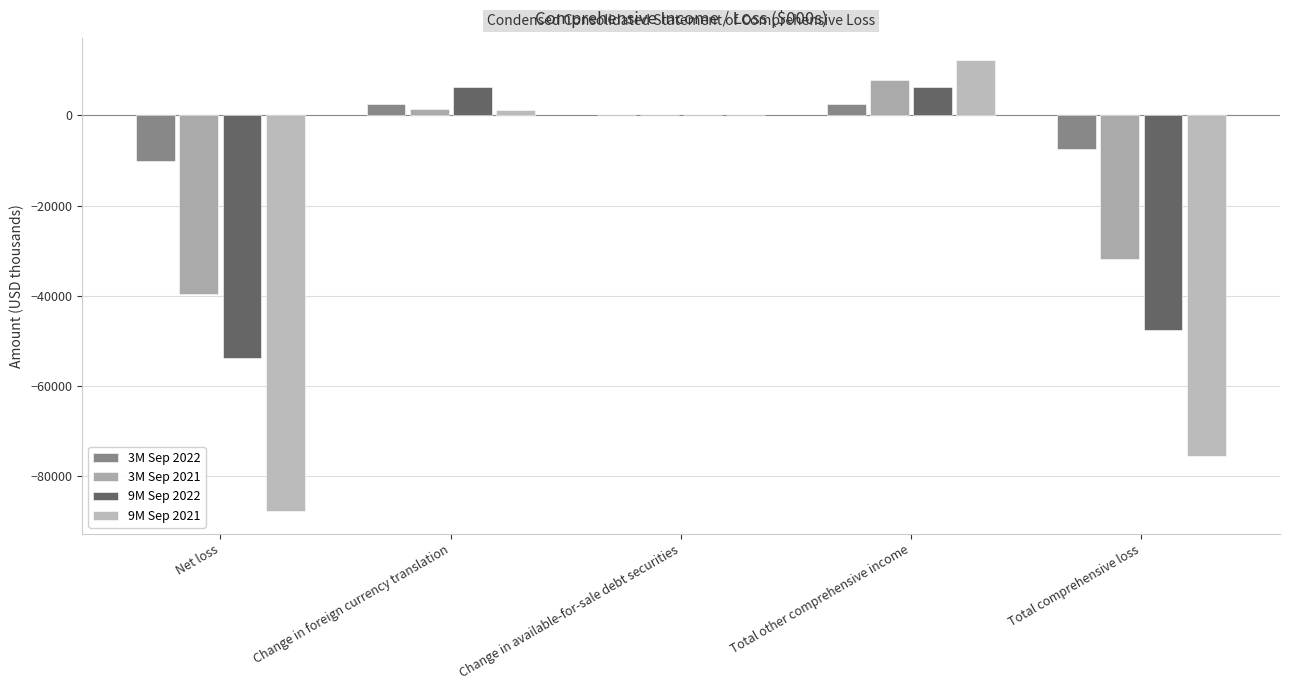

Reading left to right, transcribe all the data shown in this chart.

3M Sep 2022: Net loss=-10108	Change in foreign currency translation=2644	Change in available-for-sale debt securities=0	Total other comprehensive income=2644	Total comprehensive loss=-7464
3M Sep 2021: Net loss=-39675	Change in foreign currency translation=1452	Change in available-for-sale debt securities=72	Total other comprehensive income=7916	Total comprehensive loss=-31759
9M Sep 2022: Net loss=-53896	Change in foreign currency translation=6255	Change in available-for-sale debt securities=38	Total other comprehensive income=6293	Total comprehensive loss=-47603
9M Sep 2021: Net loss=-87893	Change in foreign currency translation=1101	Change in available-for-sale debt securities=44	Total other comprehensive income=12203	Total comprehensive loss=-75690